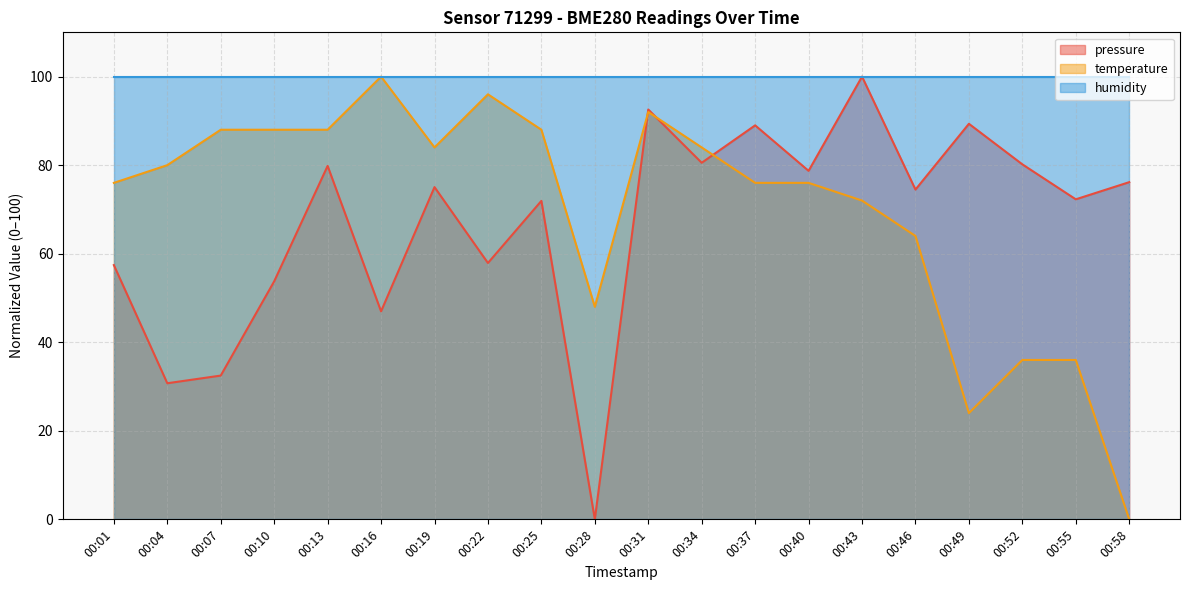

Between 00:04 and 00:37, which series saw the biggest shift?

pressure